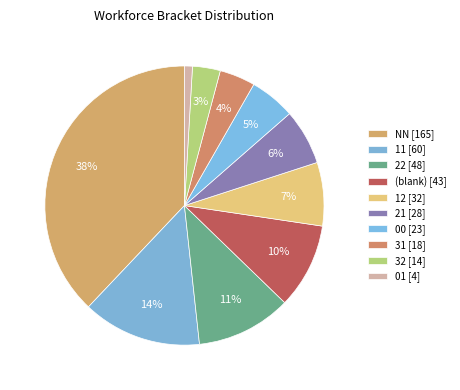

How many slices are in this pie chart?

10